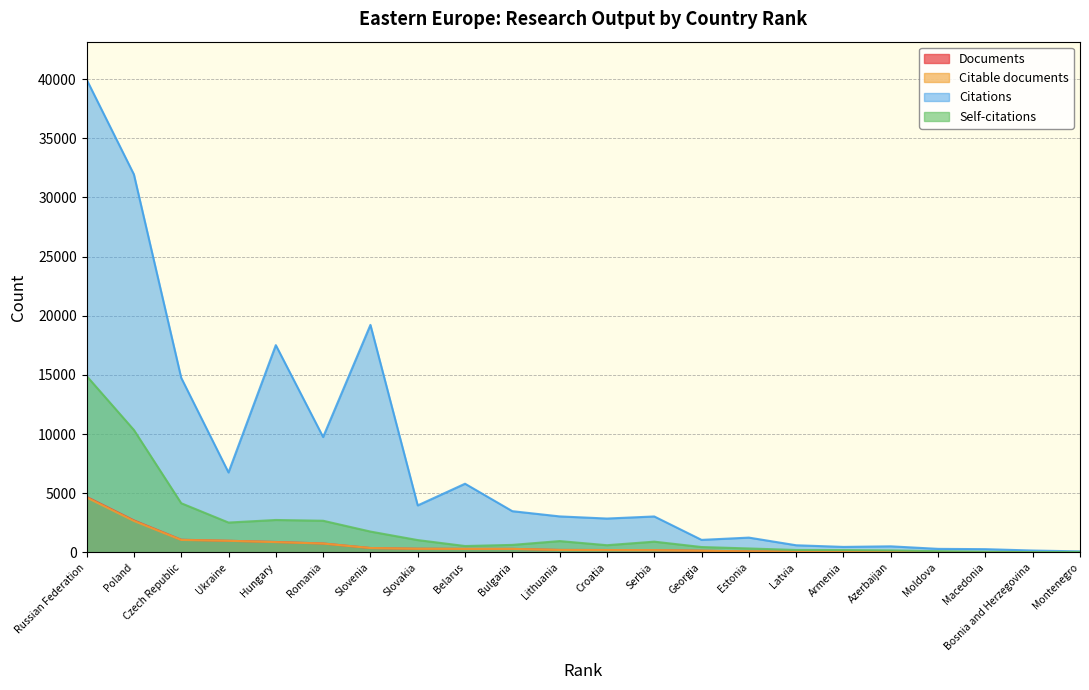

What is the sum of all Citations values?

166745